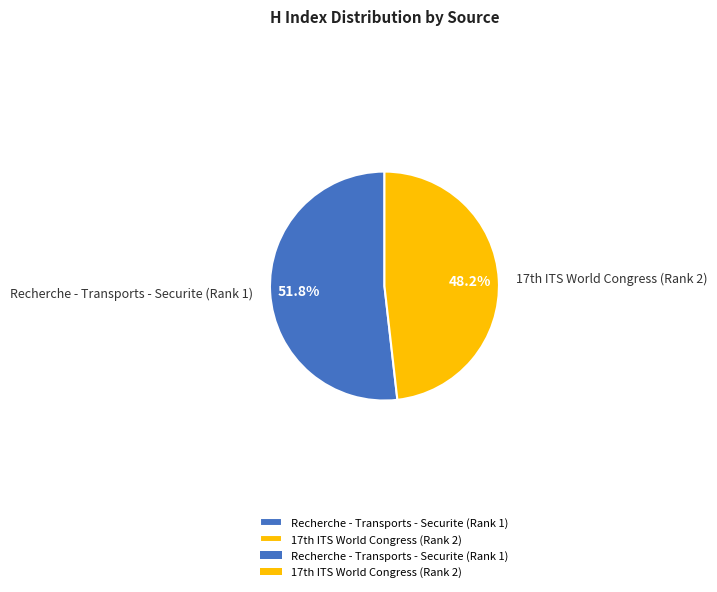

Is it true that Recherche - Transports - Securite (Rank 1) is 39% of the pie?

False